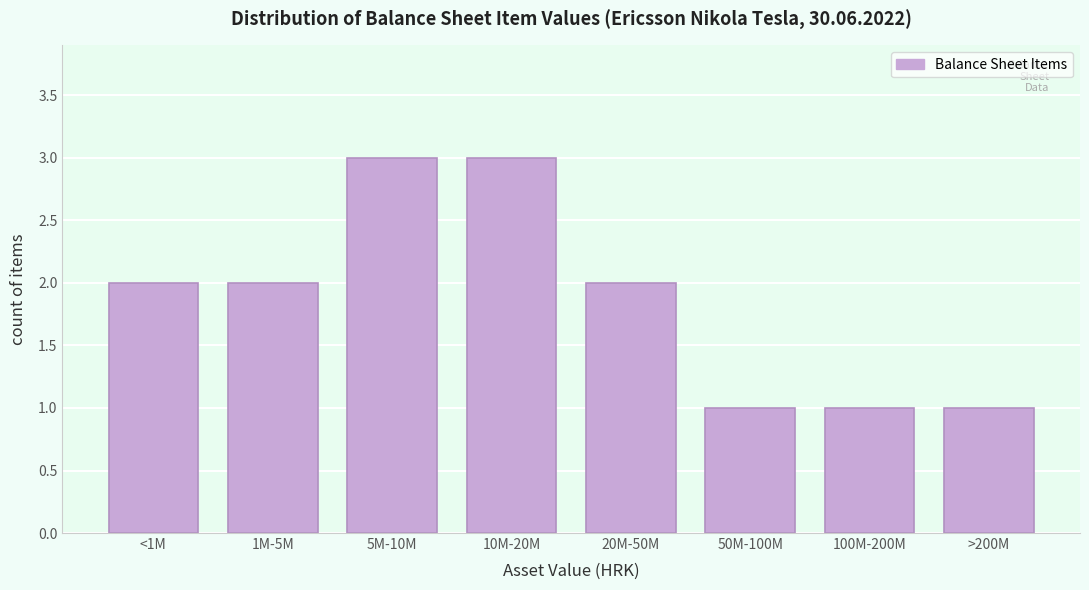

Reading left to right, extract all data points from this chart.

2	2	3	3	2	1	1	1